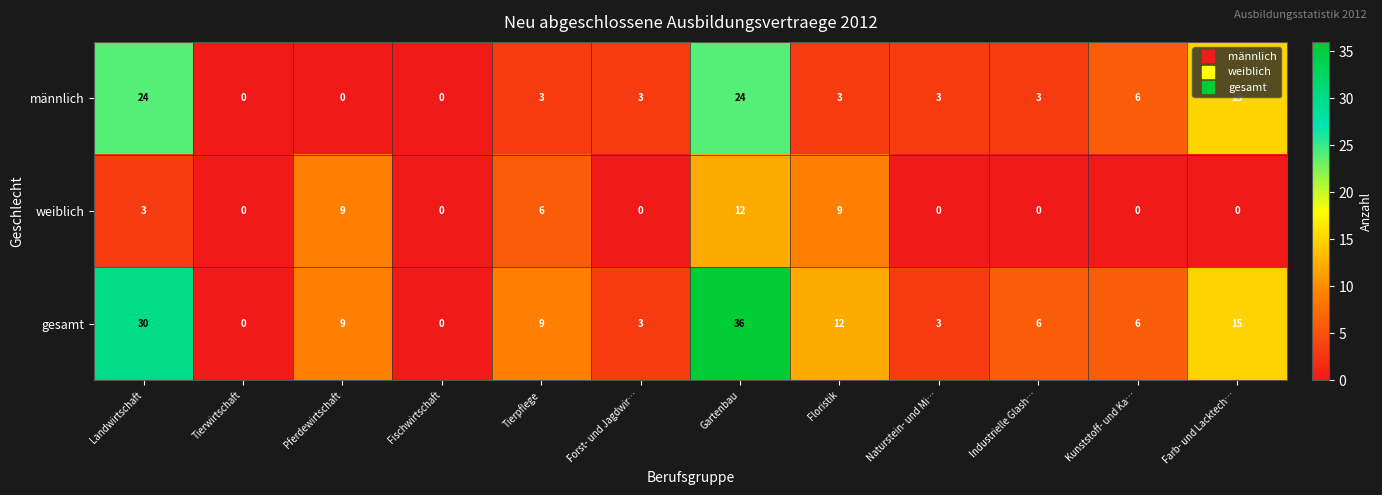

Which series has the largest total across all categories?

gesamt